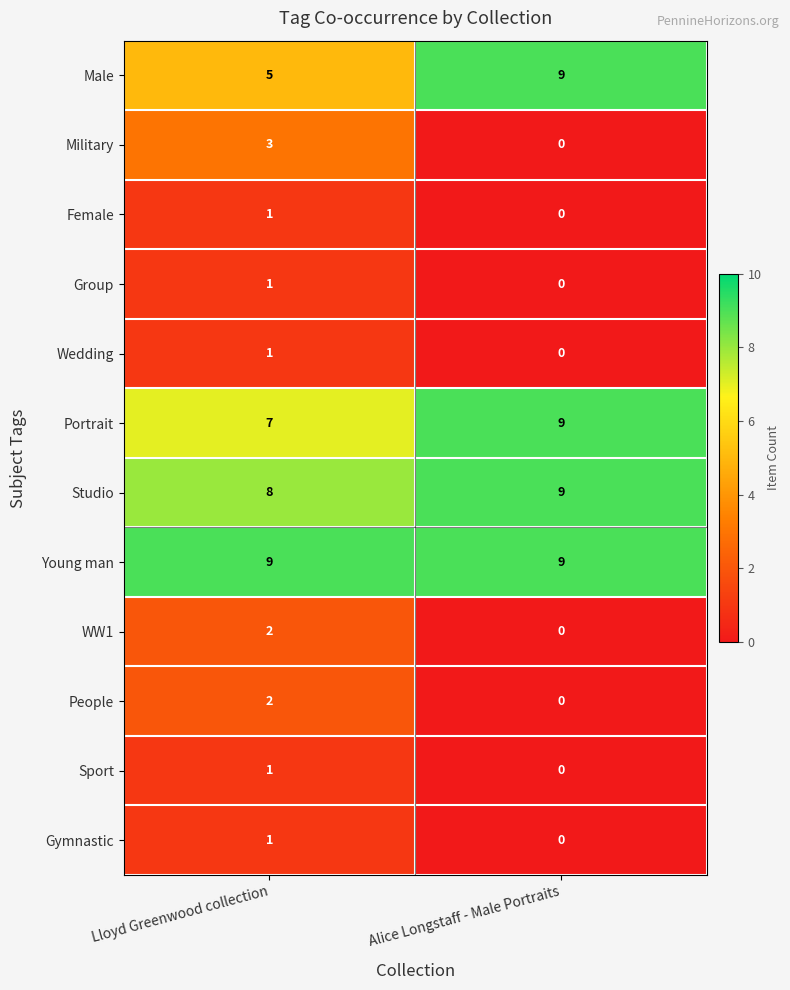

Which series has the largest total across all categories?

Young man